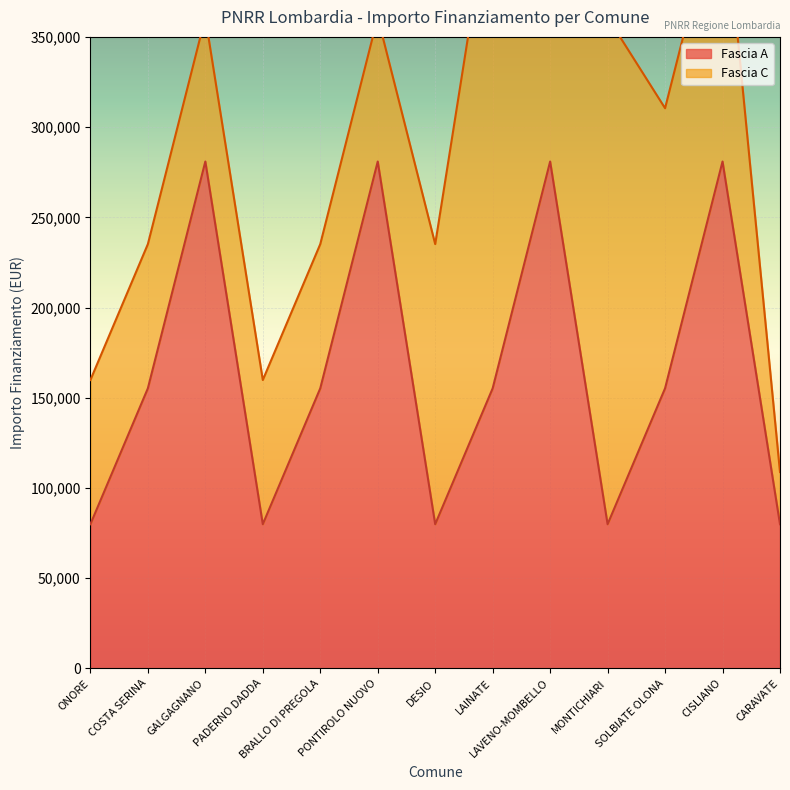

The Fascia A series shows 79922 at PADERNO DADDA. True or false?

True